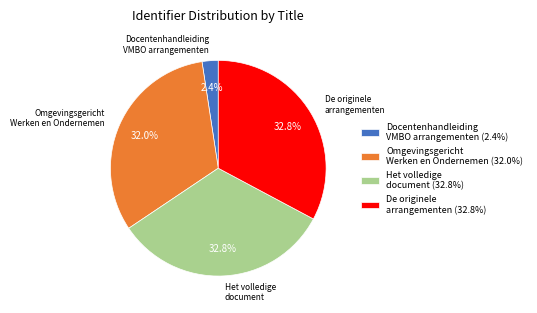

What is the total percentage of Het volledige document and Docentenhandleiding VMBO arrangementen?

35.2%